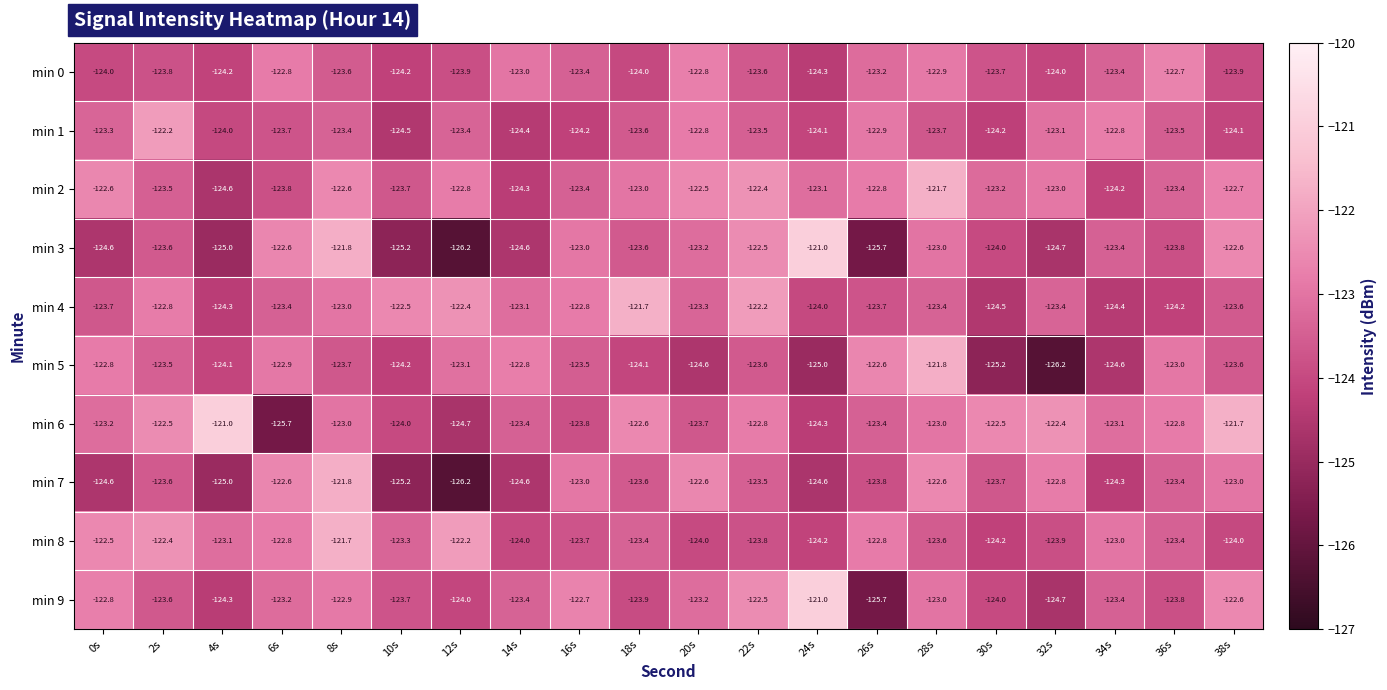

What is the total value across all series at 24s?

-1235.6